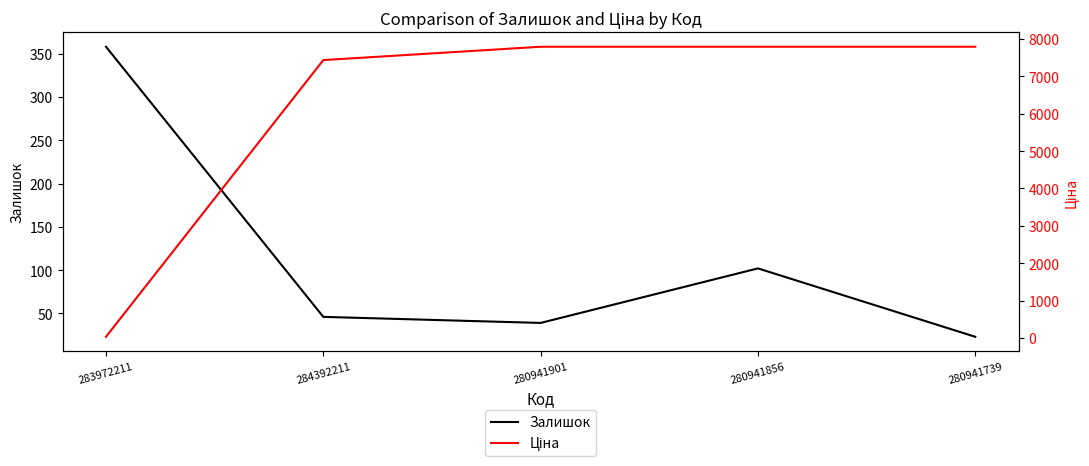

At how many categories does at least one series exceed 2724?

4